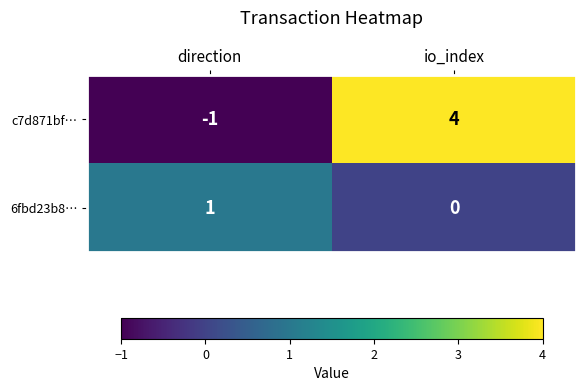

True or false: c7d871bf… has a value of 4 at io_index.

True